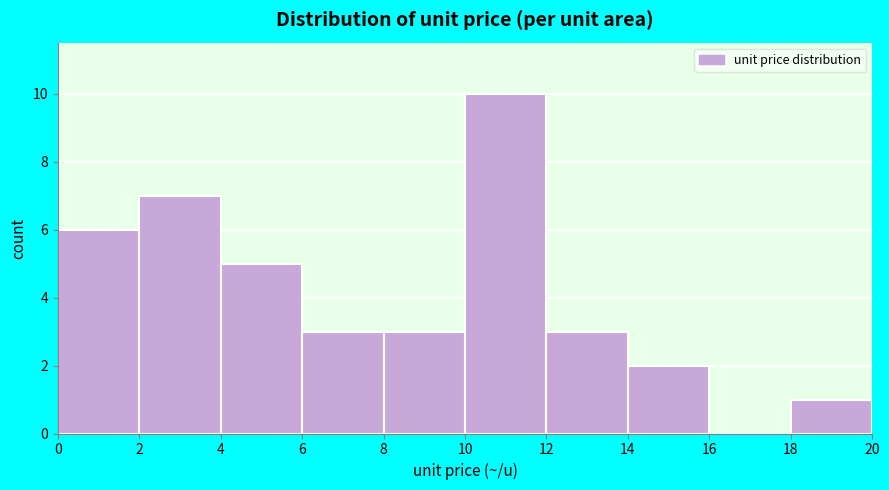

How tall is the bar that spans 0 to 2 on the x-axis? The values are not printed on the chart, so give them approximately, as read against the axis.

6